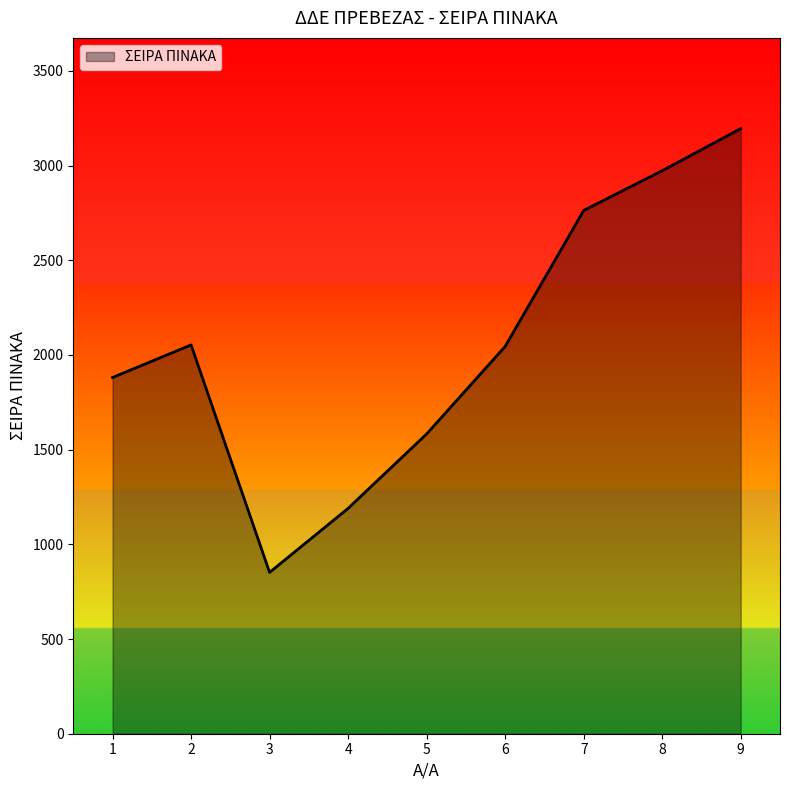

Where does the data first go above 2045?

2